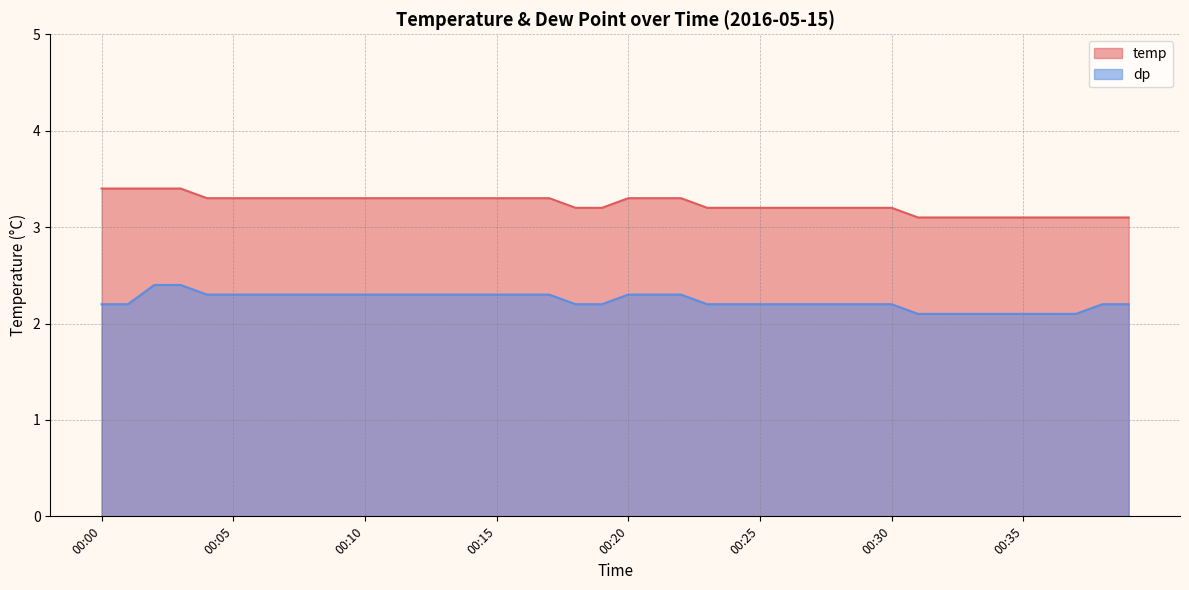

Which category has the lowest value in the dp series?

00:31